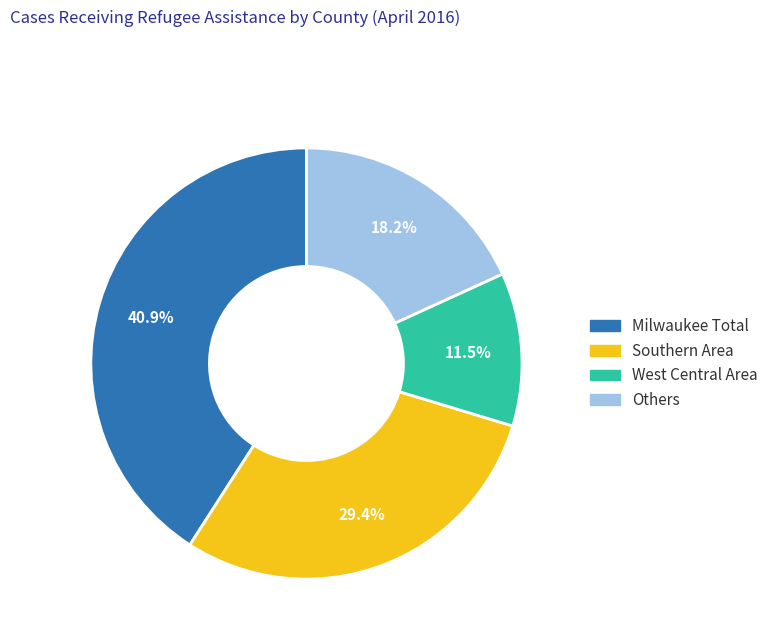

Is there a majority slice in this chart?

No